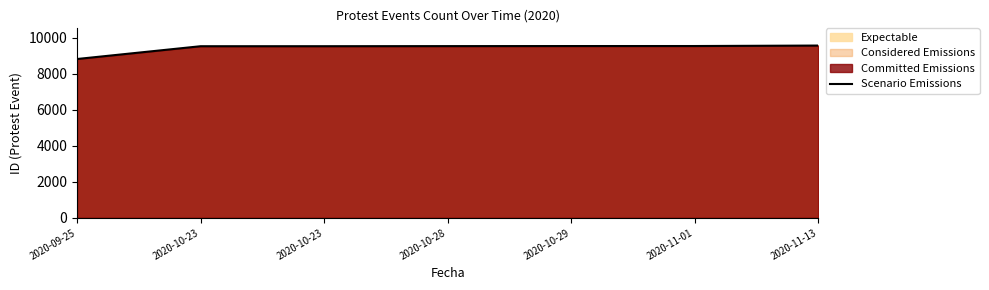

List the labels in order of value, largest first.

2020-11-13, 2020-11-01, 2020-10-29, 2020-10-28, 2020-10-23, 2020-10-23, 2020-09-25